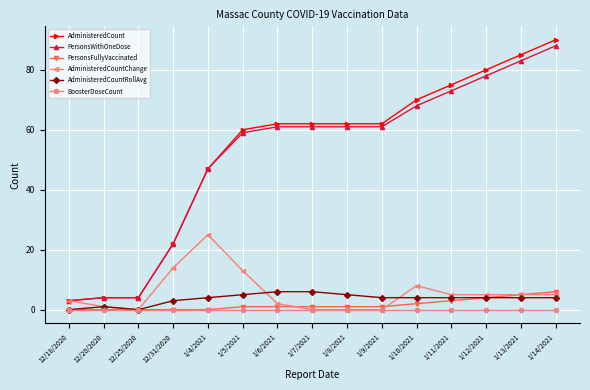

What is the label of the 2nd point from the left?

12/20/2020